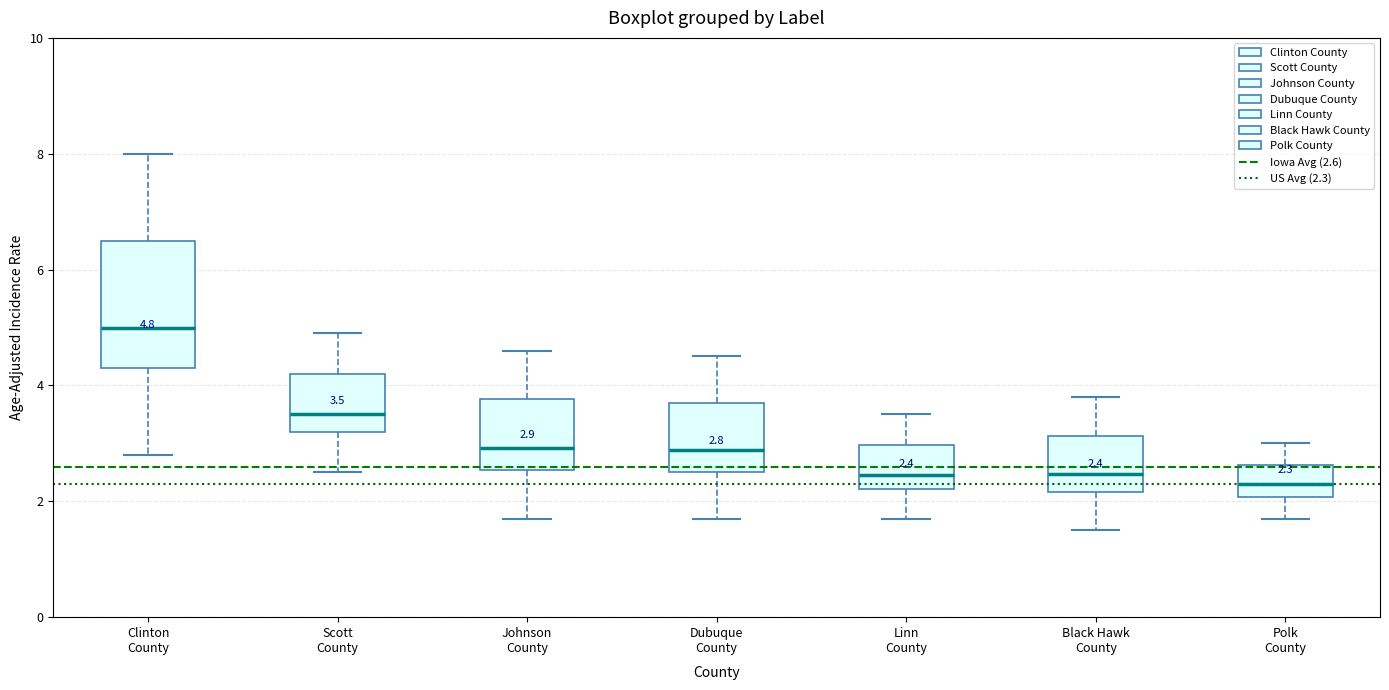

Which box is the tallest, from its lower edge to its upper edge?

Clinton County